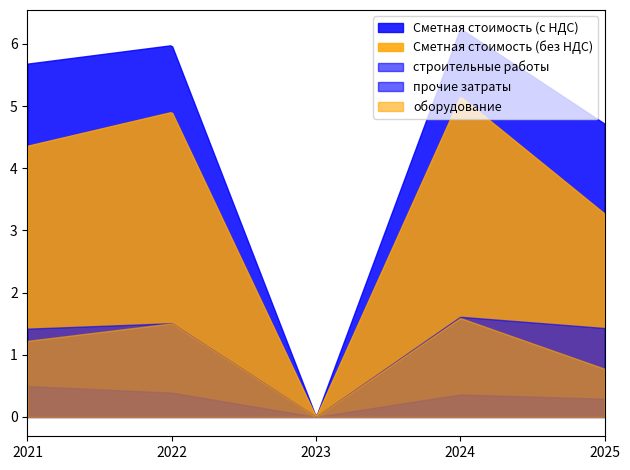

Which series has the largest range (max minus min)?

Сметная стоимость (с НДС)